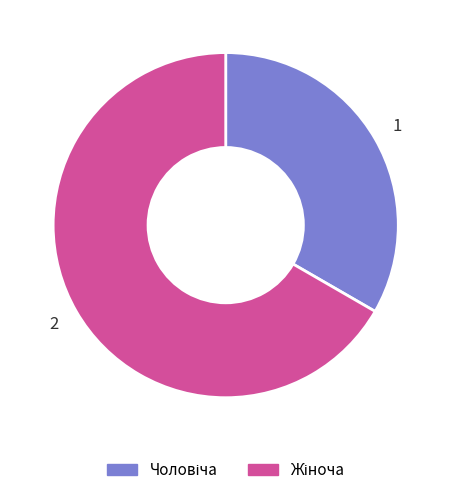

Does any single category account for the majority?

Yes